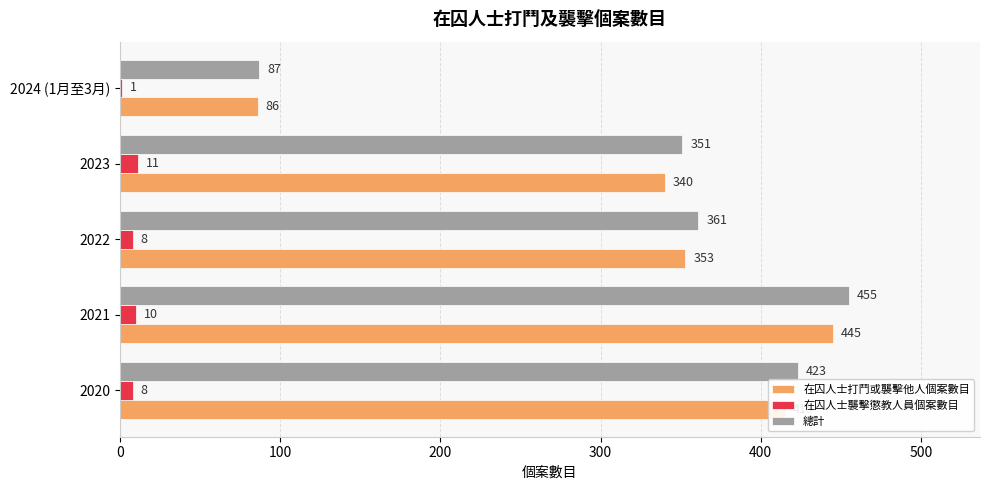

The 在囚人士襲擊懲教人員個案數目 series shows 8 at 2022. True or false?

True